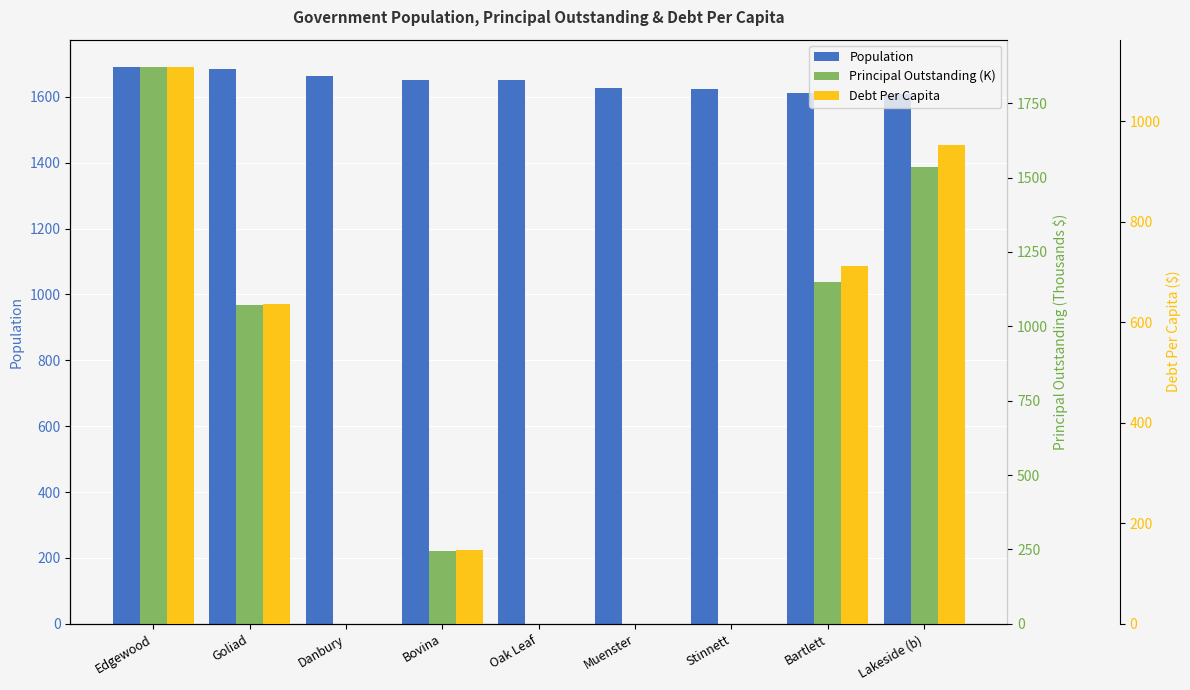

List the series in order of their overall mean, highest first.

Population, Principal Outstanding (K), Debt Per Capita